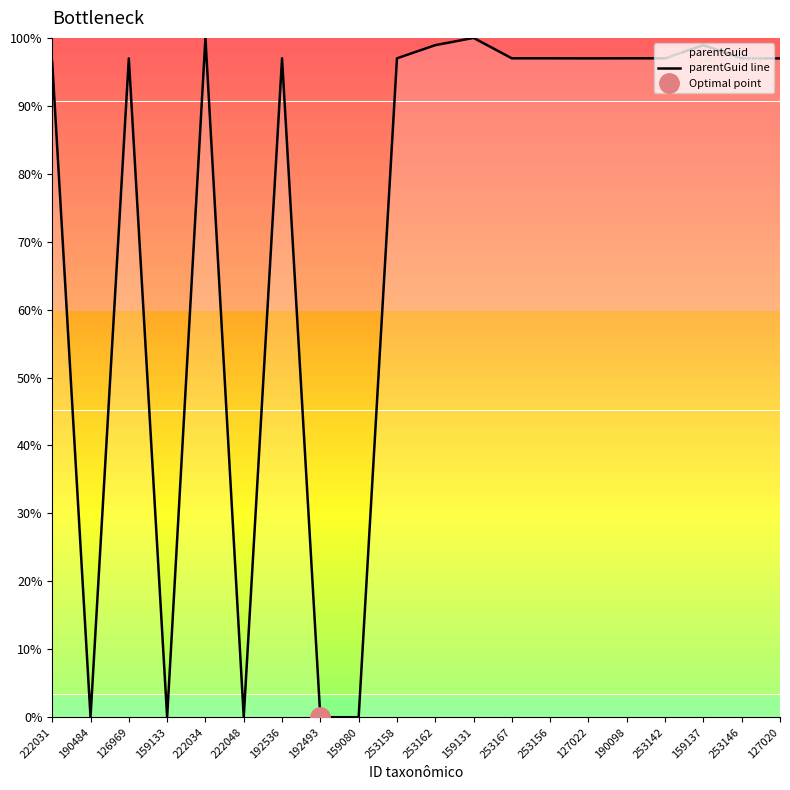

How many lines are shown in the chart?

1